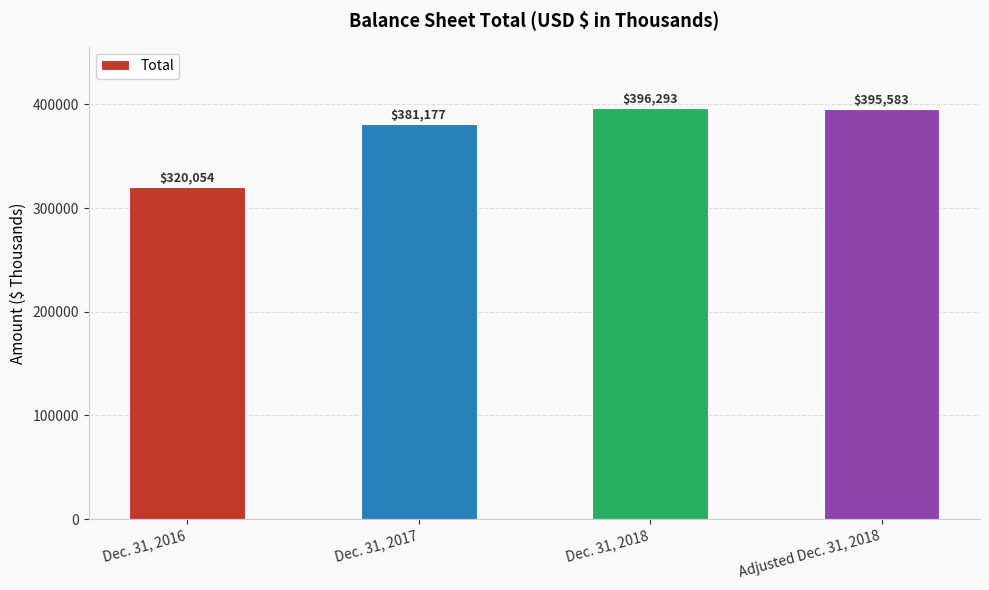

Is it true that the value at Dec. 31, 2016 is 207409?

False